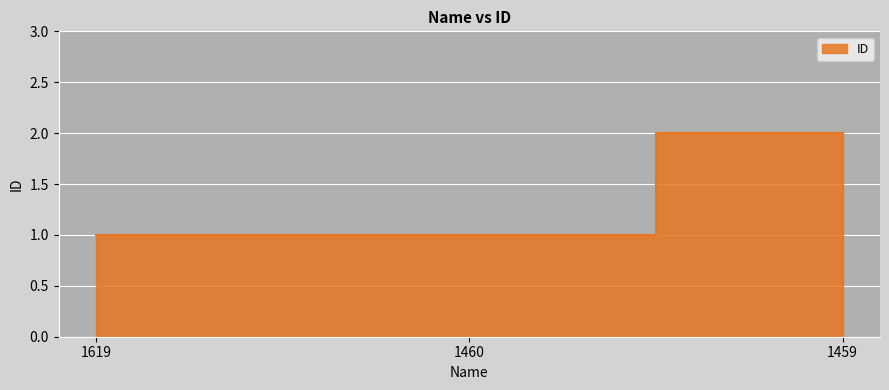

Is it true that the value at 1619 is 1?

True